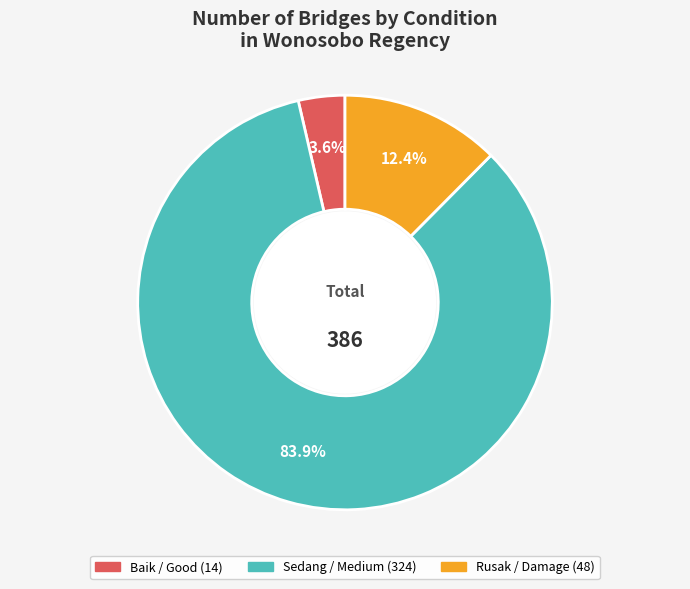

Is there any slice that represents more than half of the pie?

Yes